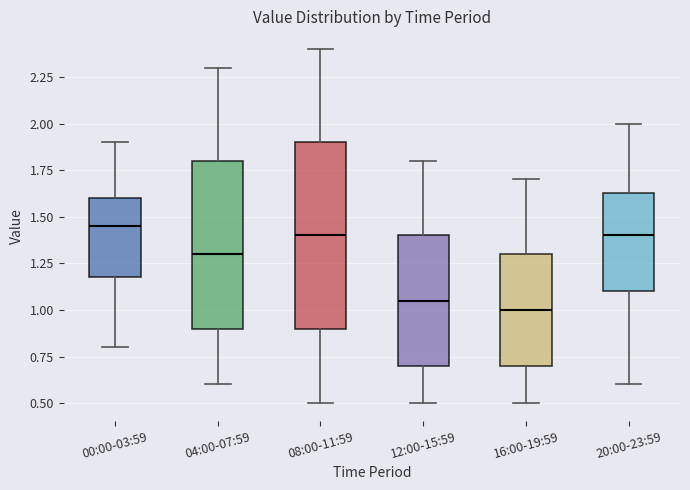

Reading left to right, read every box against the y-axis: the position of its median line, the range the box covers, and the ends of its whiskers. The values are not printed on the chart, so give them approximately, as read against the axis.

00:00-03:59: median 1.45, box 1.20 to 1.60, whiskers 0.80 to 1.90
04:00-07:59: median 1.30, box 0.90 to 1.80, whiskers 0.60 to 2.30
08:00-11:59: median 1.40, box 0.90 to 1.90, whiskers 0.50 to 2.40
12:00-15:59: median 1.05, box 0.70 to 1.40, whiskers 0.50 to 1.80
16:00-19:59: median 1.00, box 0.70 to 1.30, whiskers 0.50 to 1.70
20:00-23:59: median 1.40, box 1.10 to 1.65, whiskers 0.60 to 2.00